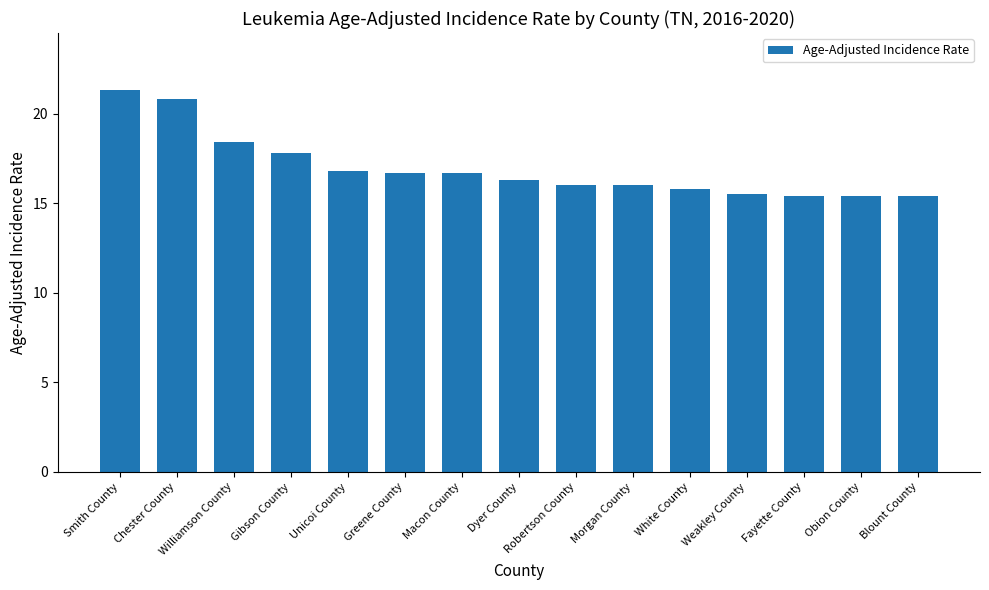

What is the difference between the values at White County and Obion County?

0.4